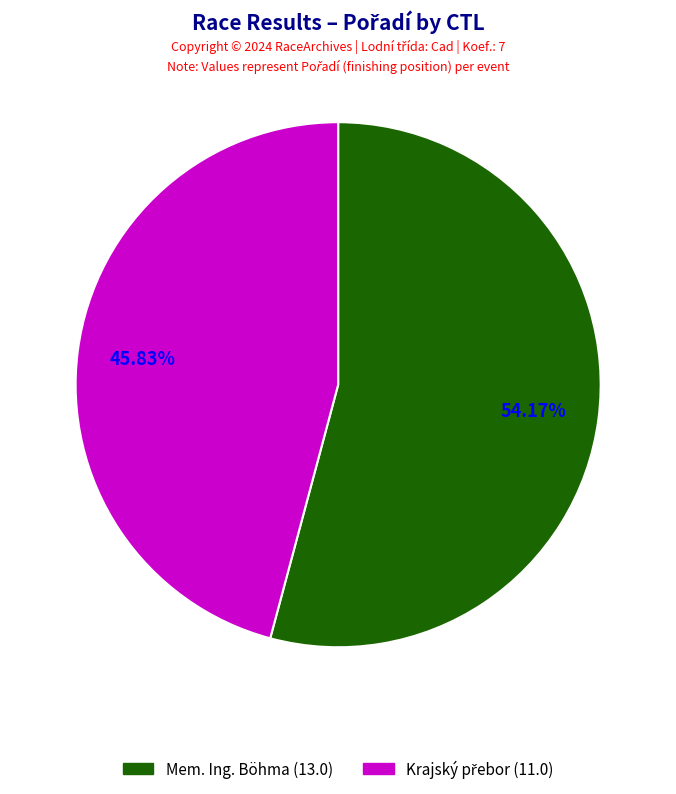

Does any single category account for the majority?

Yes